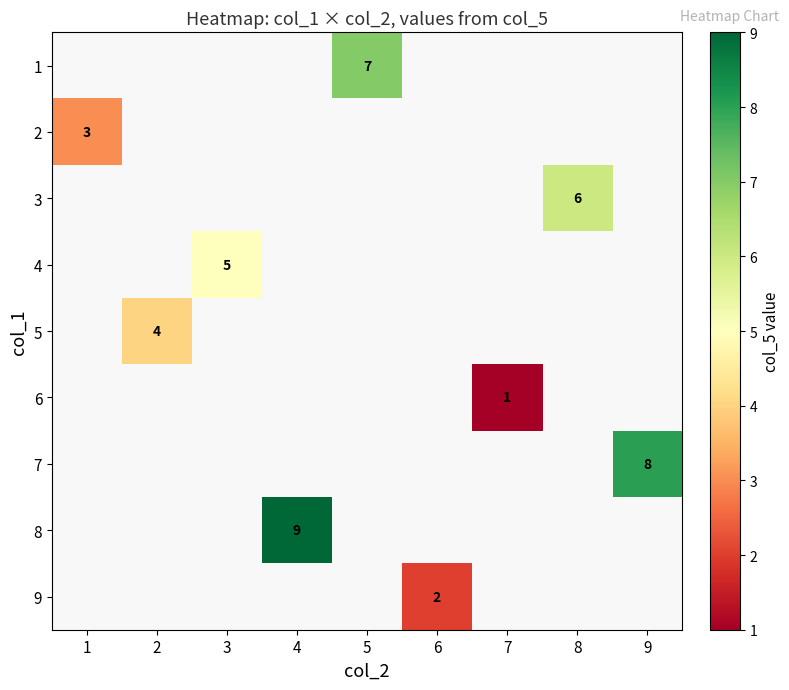

Is it true that 3 equals 6 at 8?

True